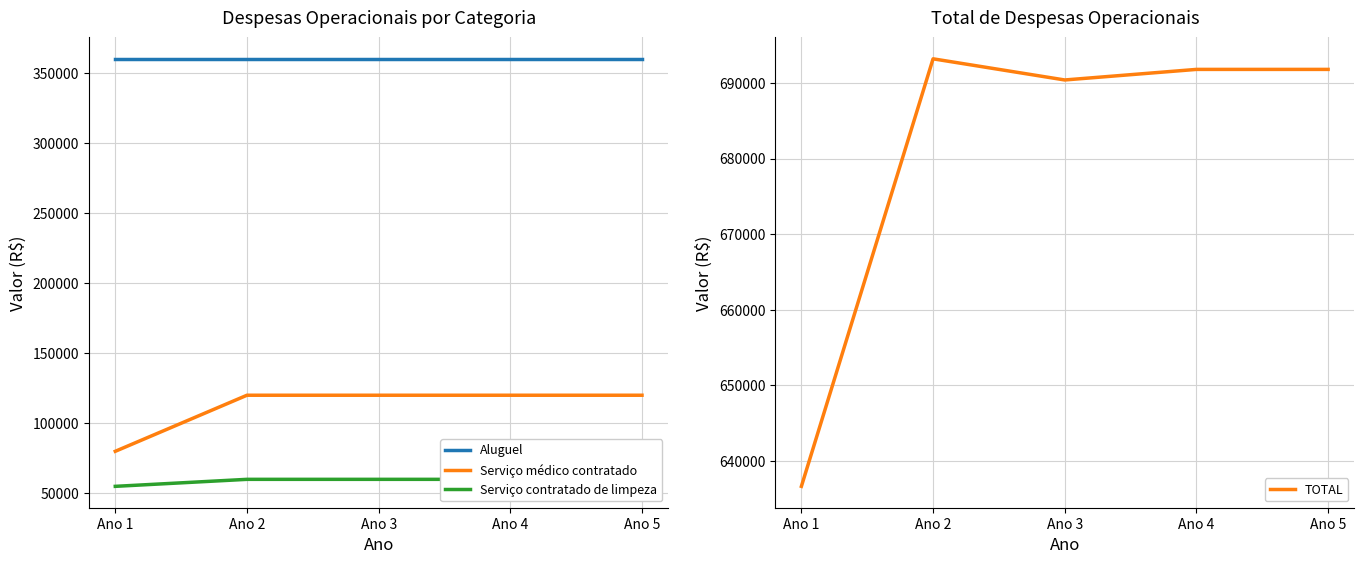

What is the value of the Aluguel point at the 1st from the left?

360000